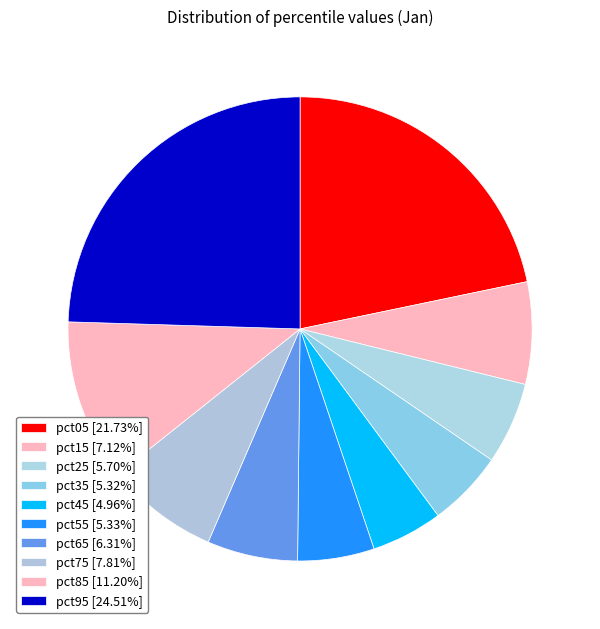

Which category has the biggest portion of the pie?

pct95